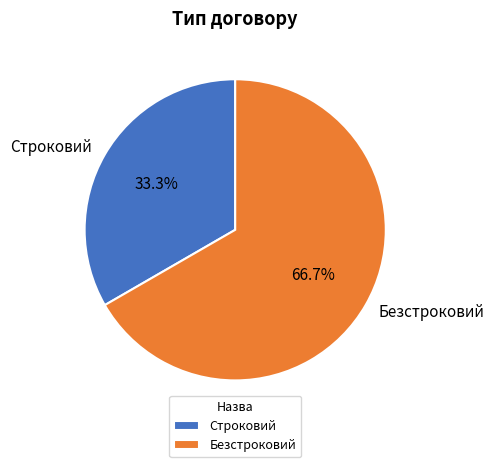

Does any single category account for the majority?

Yes